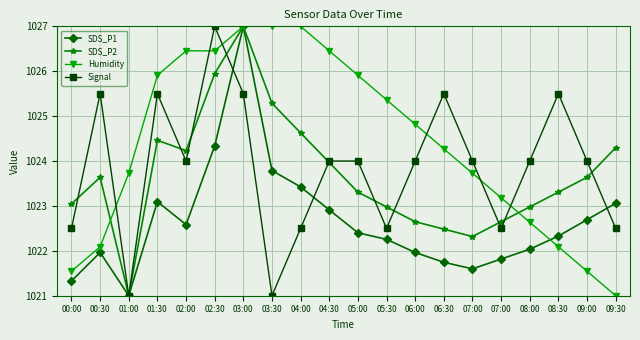

What is the sum of all SDS_P1 values?

20453.3